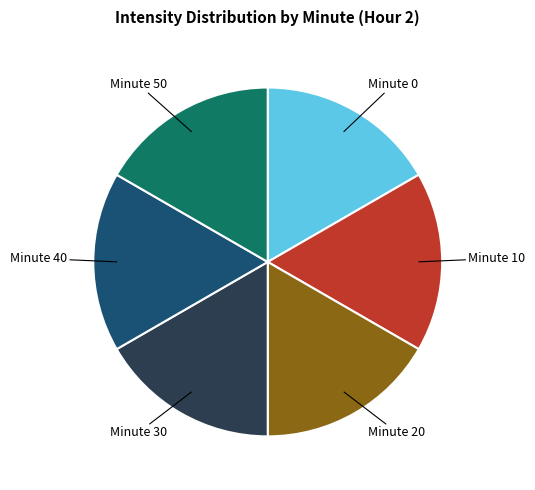

Is there a majority slice in this chart?

No